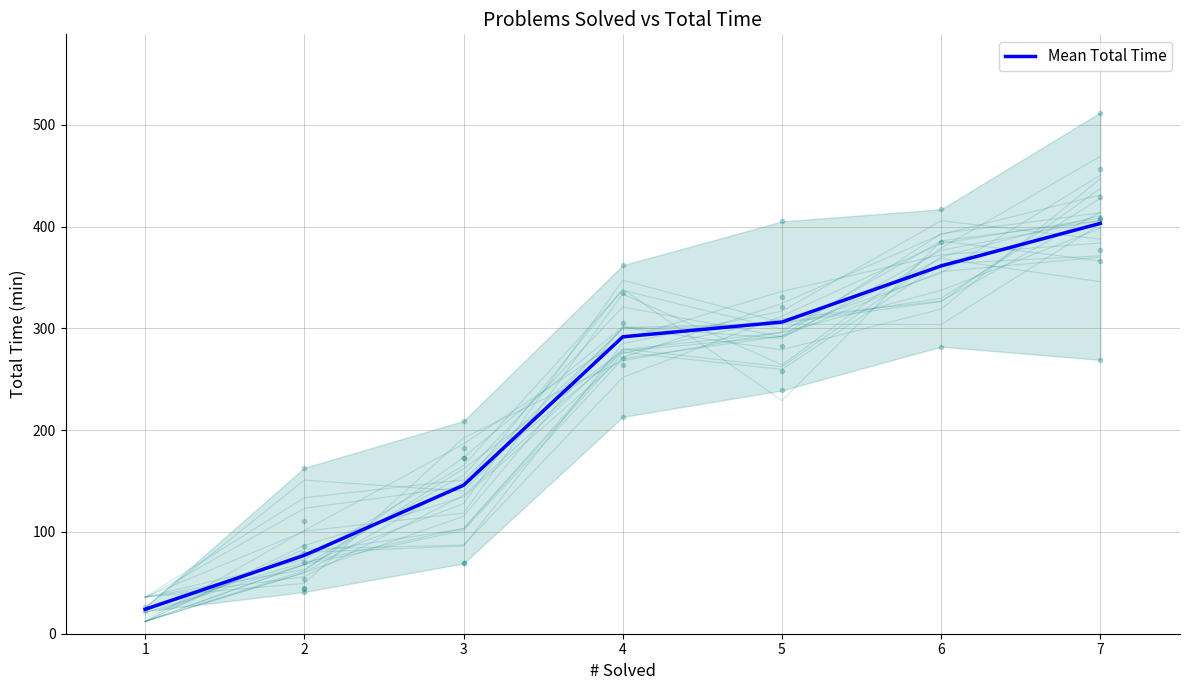

The value of Mean Total Time at 4 is 291.7. True or false?

True